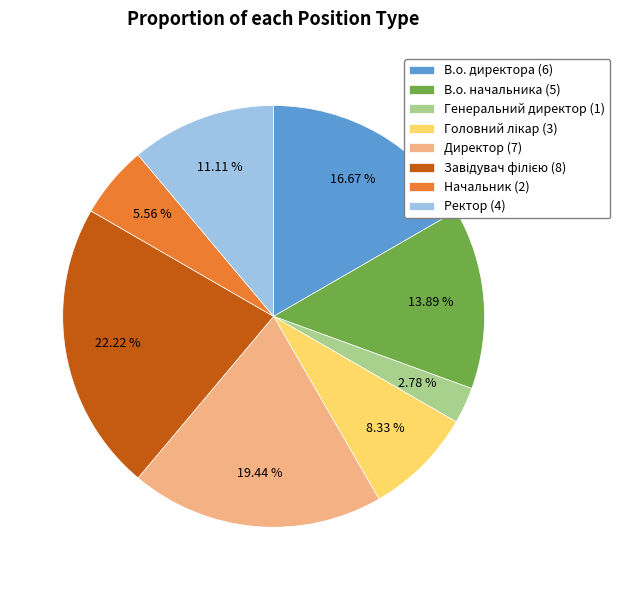

Is there any slice that represents more than half of the pie?

No